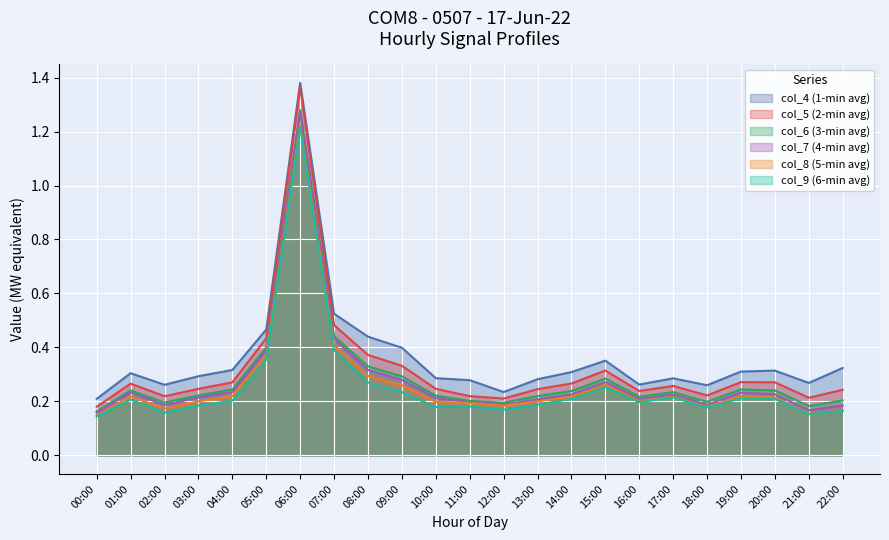

True or false: col_5 and col_6 cross at least once.

False